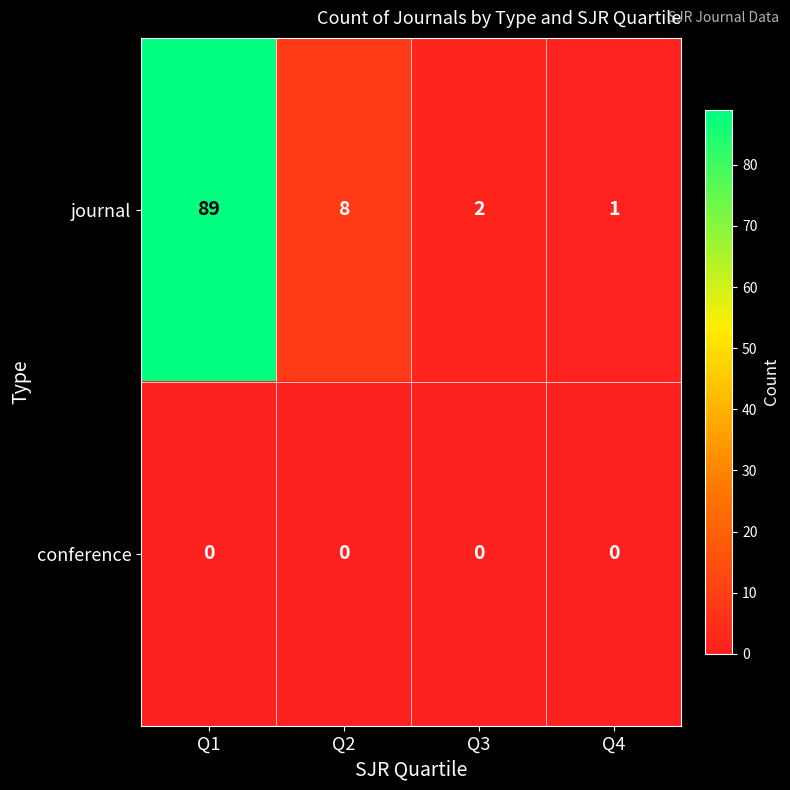

At which category is the sum across all series the highest?

Q1